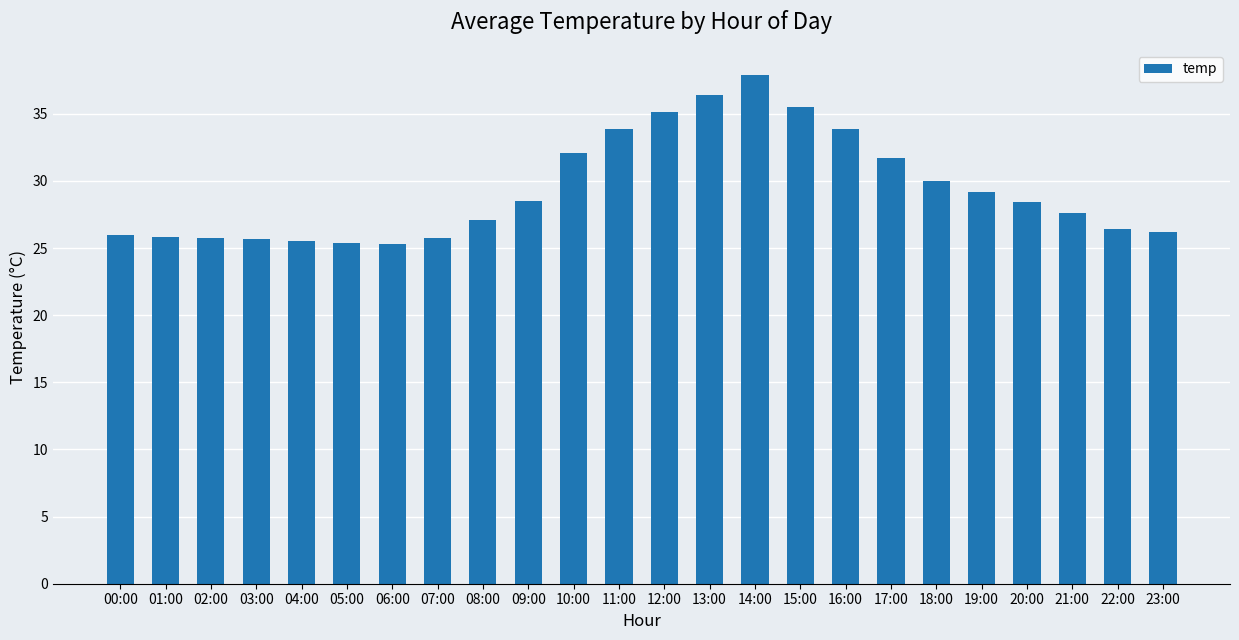

Where does the data first go above 28?

09:00